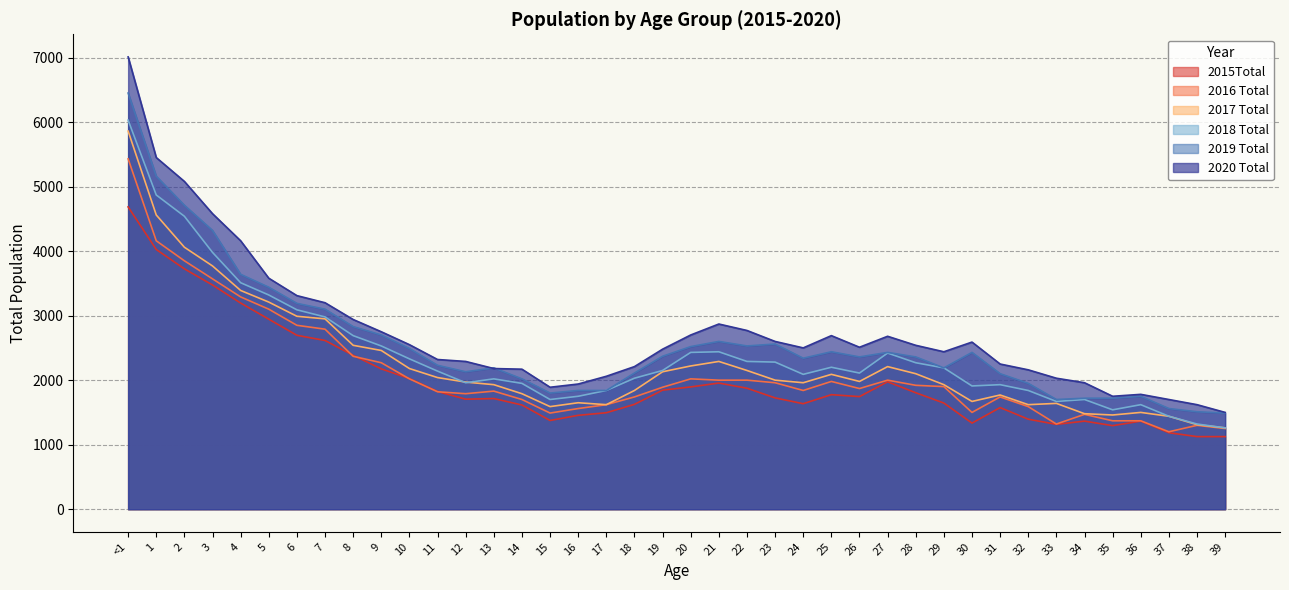

What is the total value across all series at 7?

17635